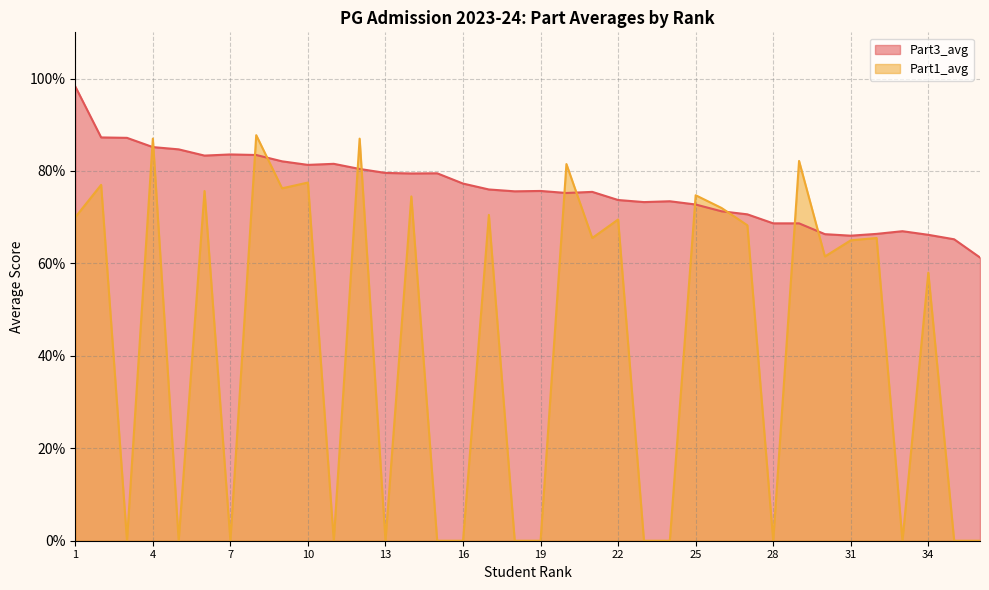

Which series has the largest total across all categories?

Part3_avg